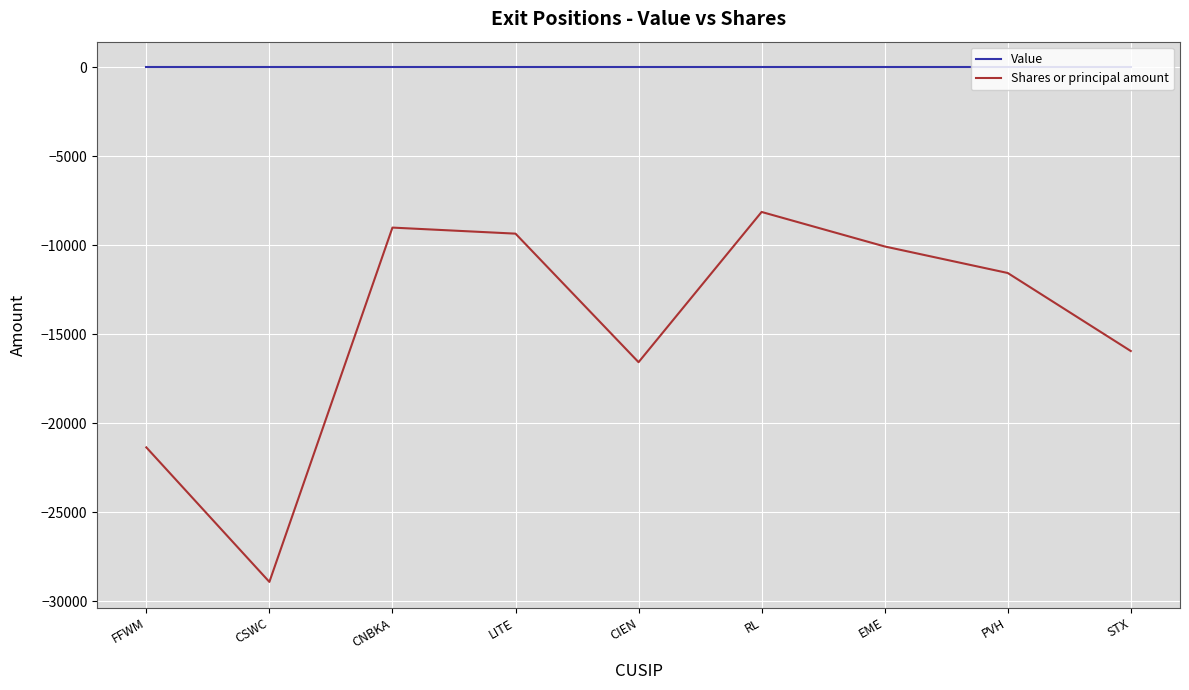

True or false: Value and Shares or principal amount intersect in this chart.

False